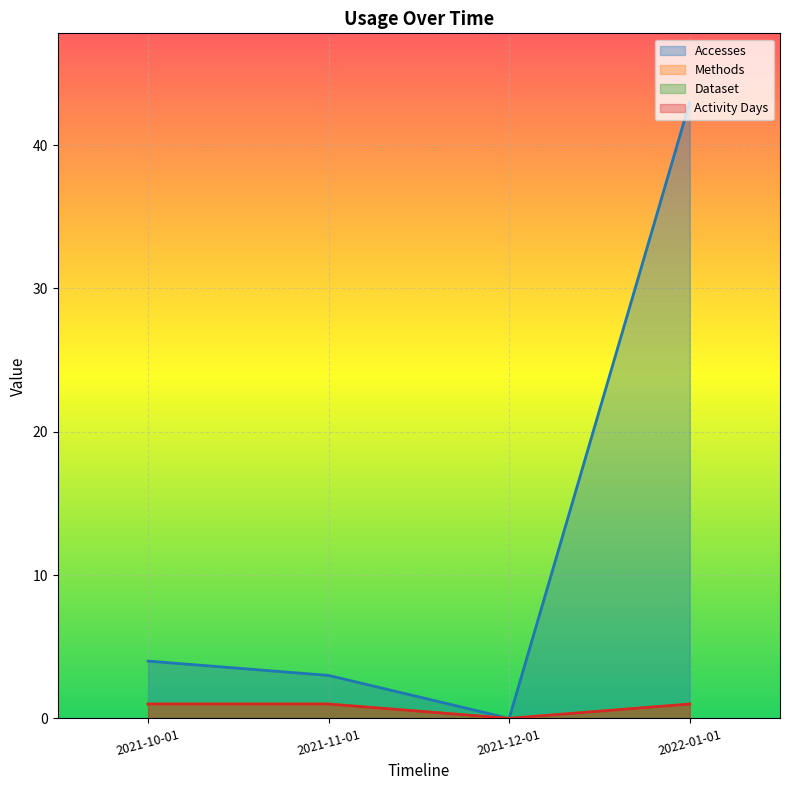

In Dataset, how many points are lower than both neighbors (excluding endpoints)?

1